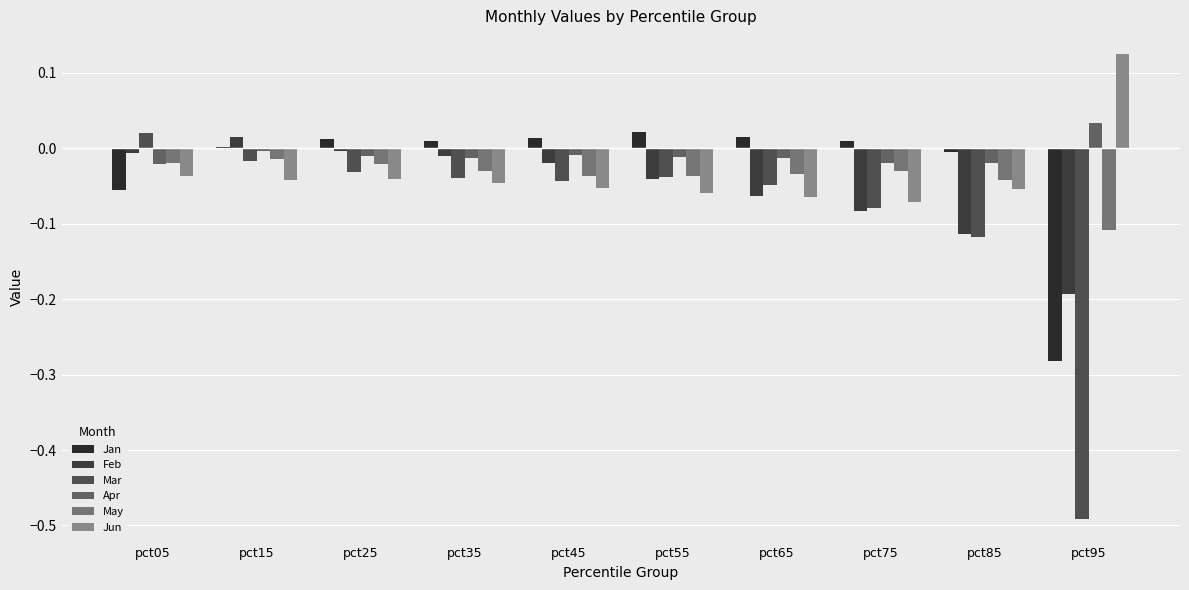

What is the sum of all Mar values?

-0.9